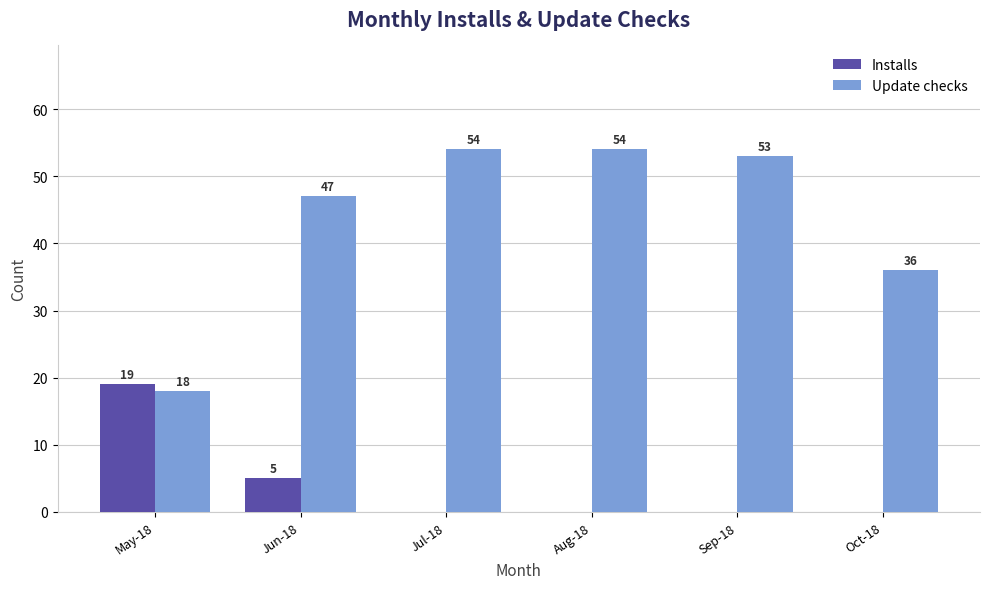

At which label does Update checks first exceed 53?

Jul-18